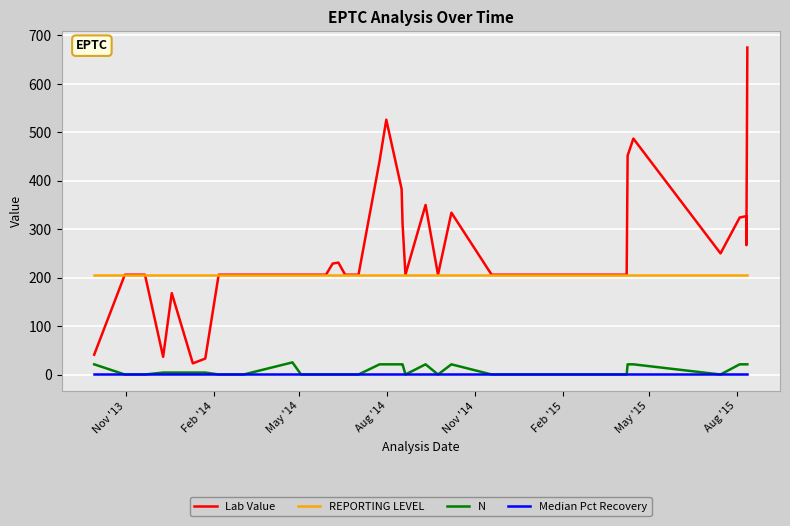

What are all the series names shown in the legend?

Lab Value, REPORTING LEVEL, N, Median Pct Recovery